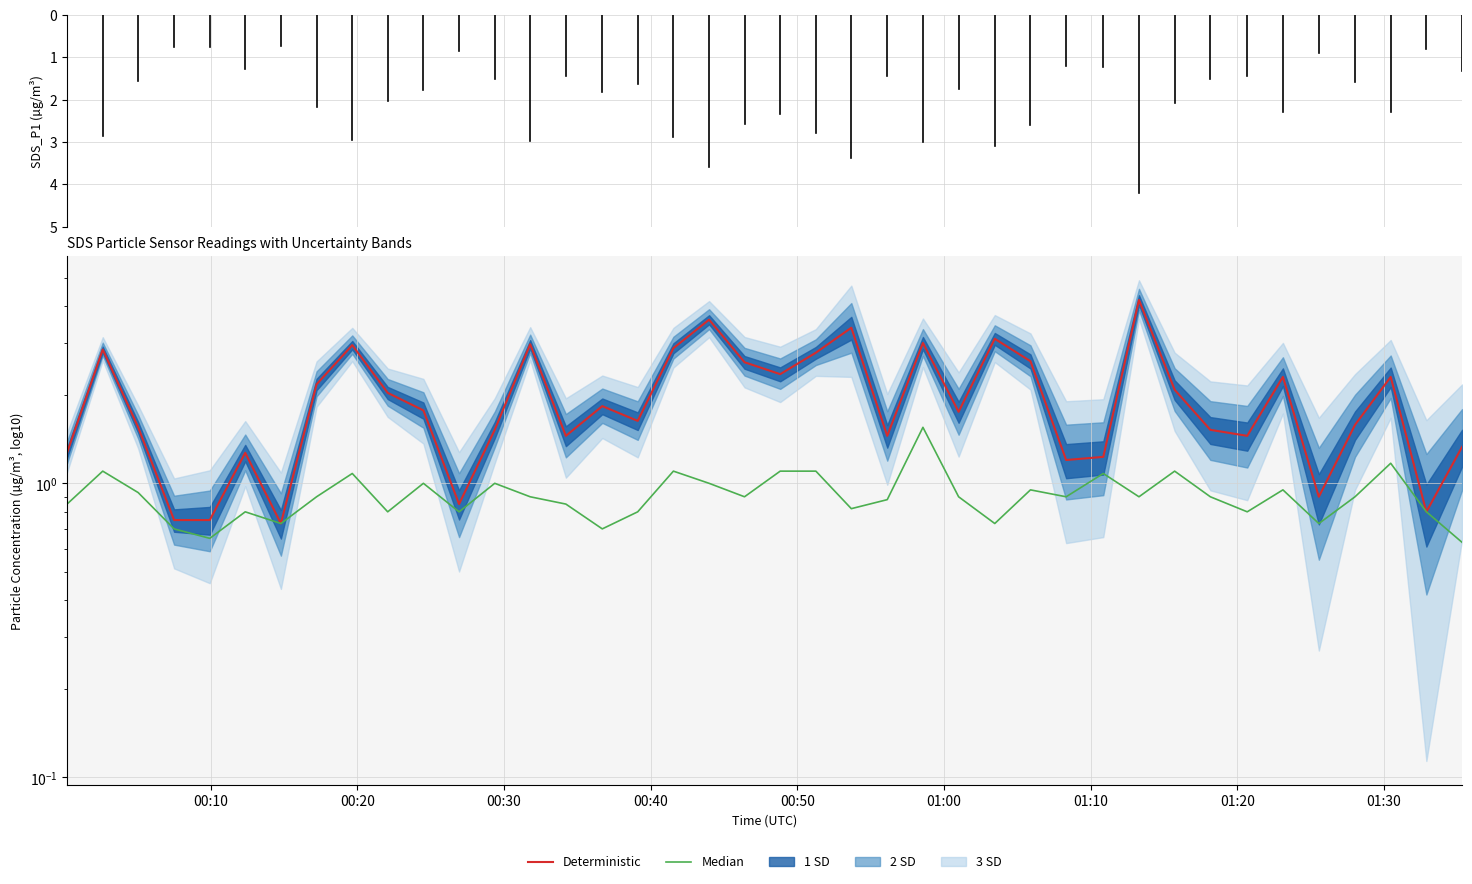

True or false: Median and Deterministic cross at least once.

False